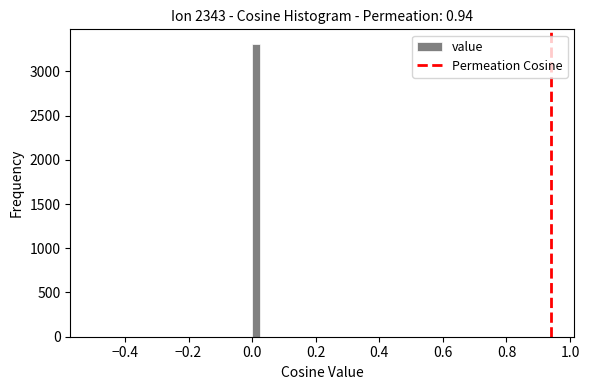

Around what value on the x-axis is the tallest bar? Give the approximate position of its centre, as read against the axis.

0.02